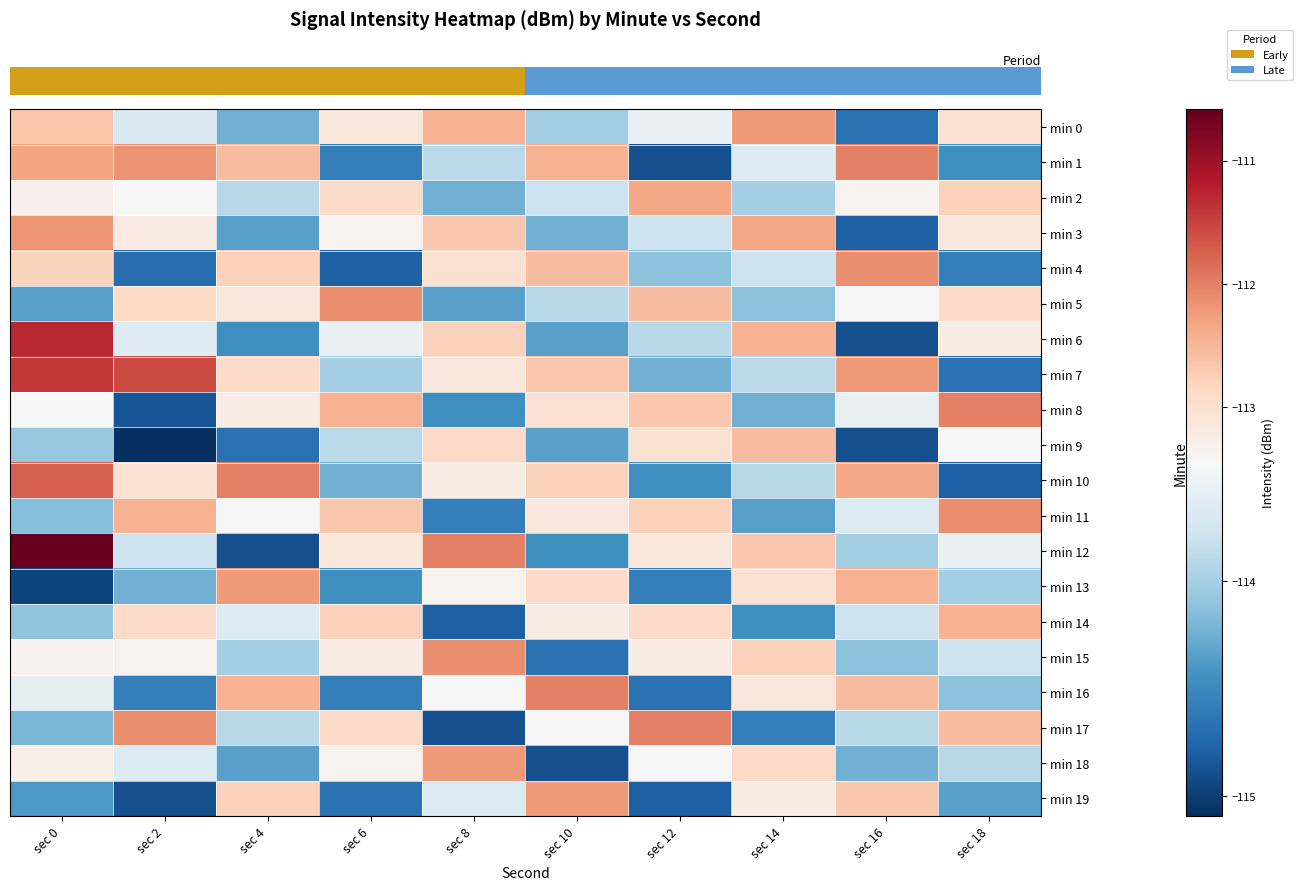

What is the total value across all series at sec 14?

-2268.3